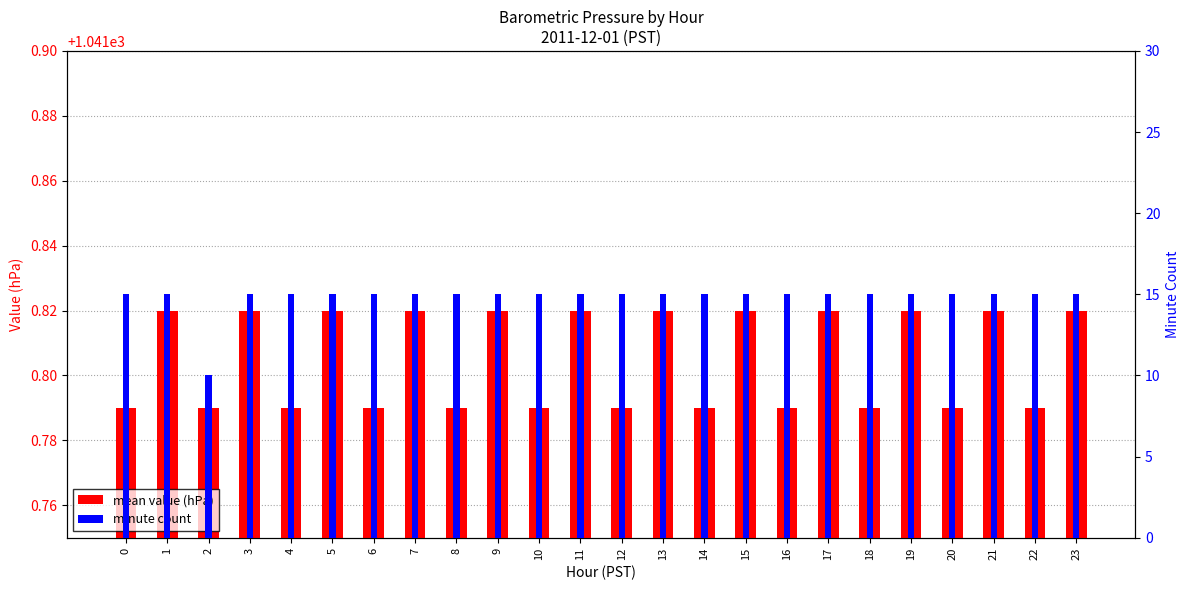

At which label does mean value (hPa) reach its peak?

1